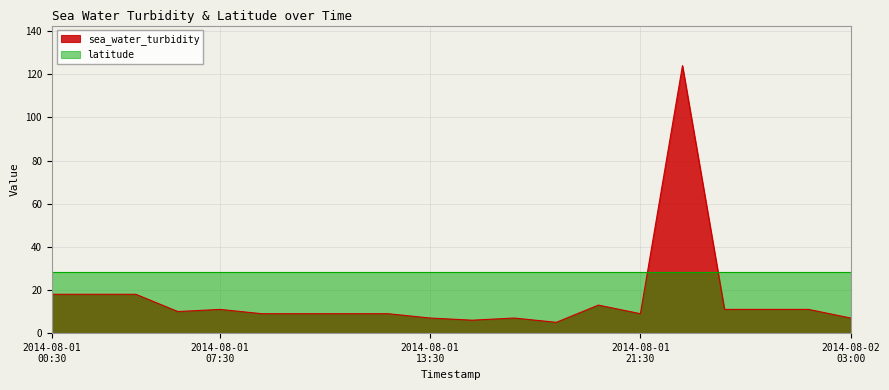

What is the difference between the maximum and minimum values?

119